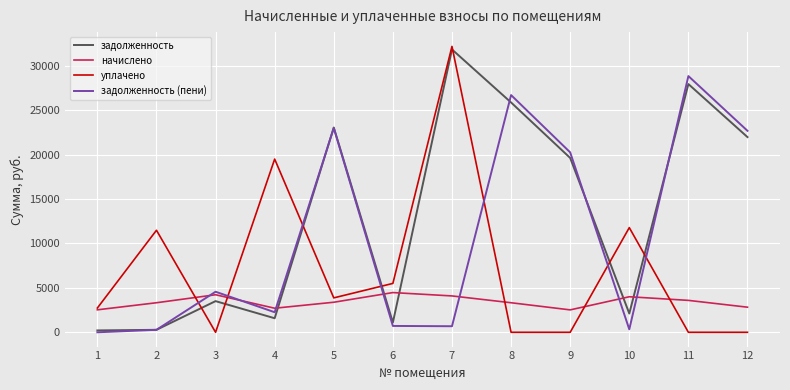

List the series in order of their overall mean, highest first.

задолженность, задолженность (пени), уплачено, начислено